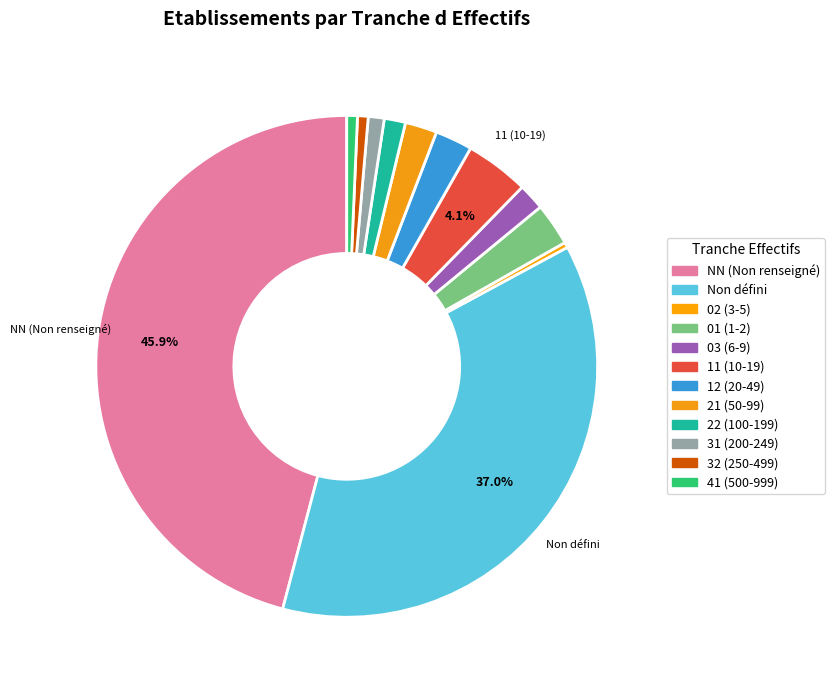

Which category has the biggest portion of the pie?

NN